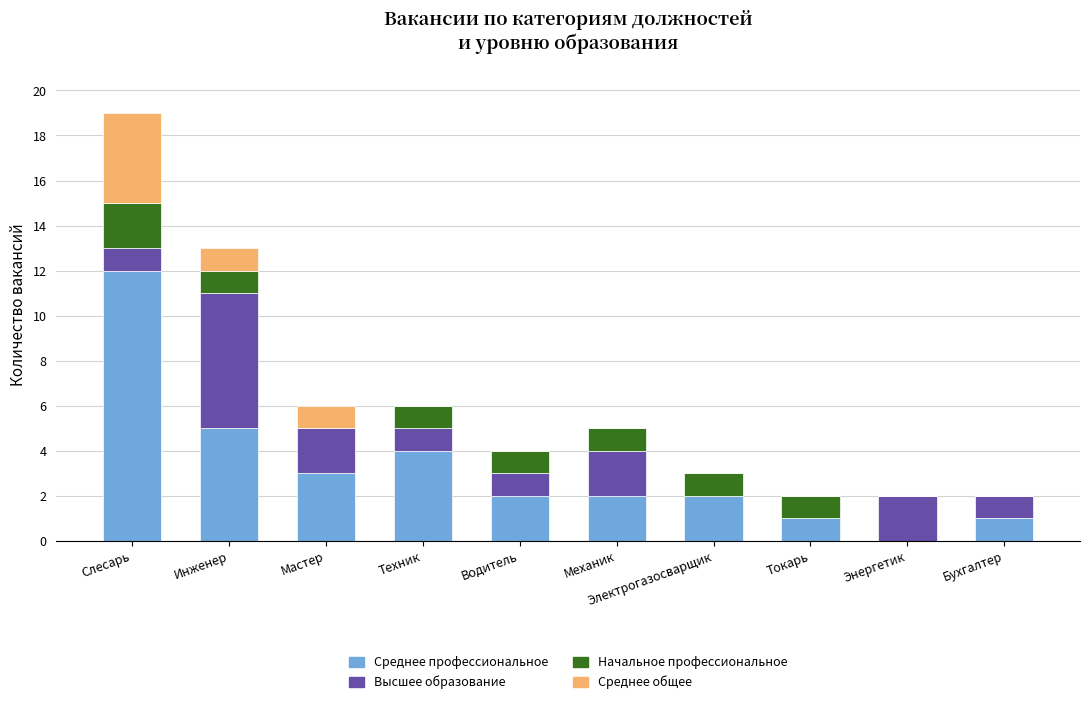

How many categories are shown in the chart?

10